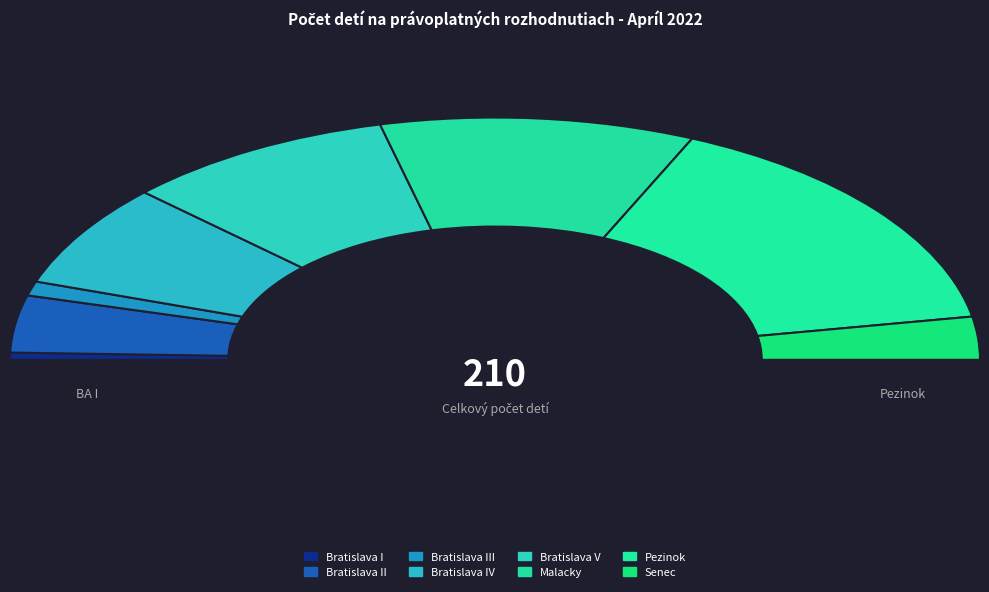

What portion of the pie excludes Bratislava IV?

86.2%